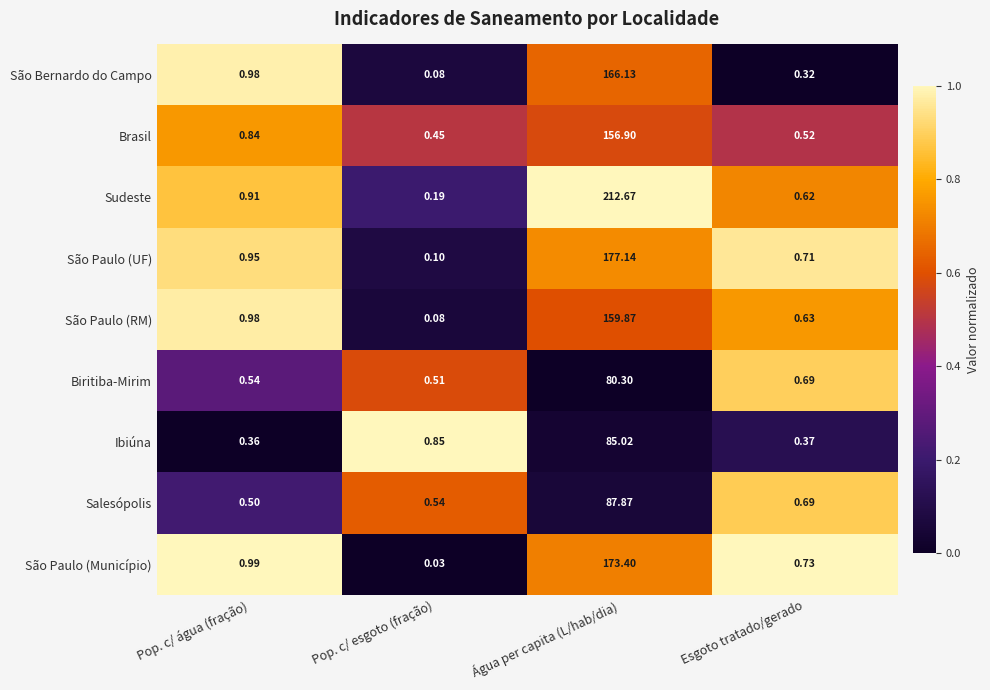

At which category is the sum across all series the highest?

Água per capita (L/hab/dia)